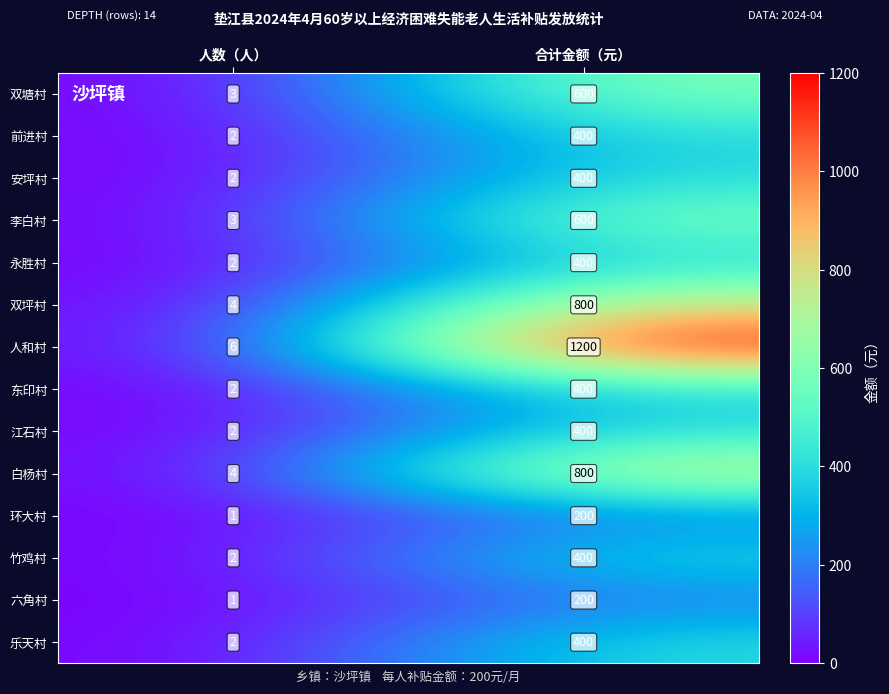

How many data points does each series have?

2